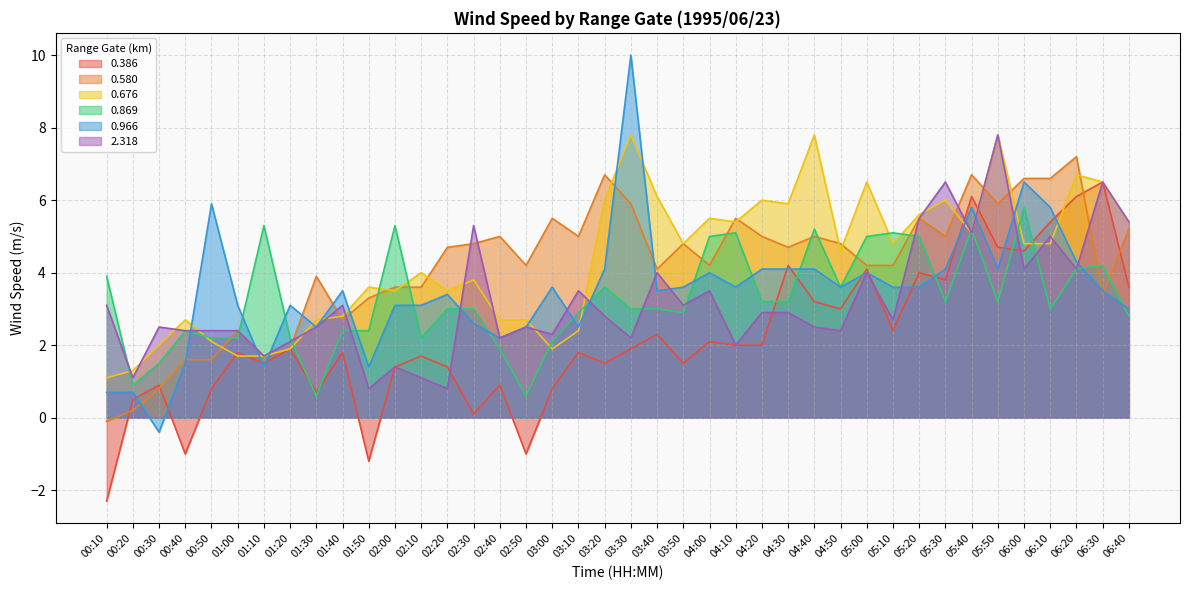

Does the chart have visible grid lines?

Yes